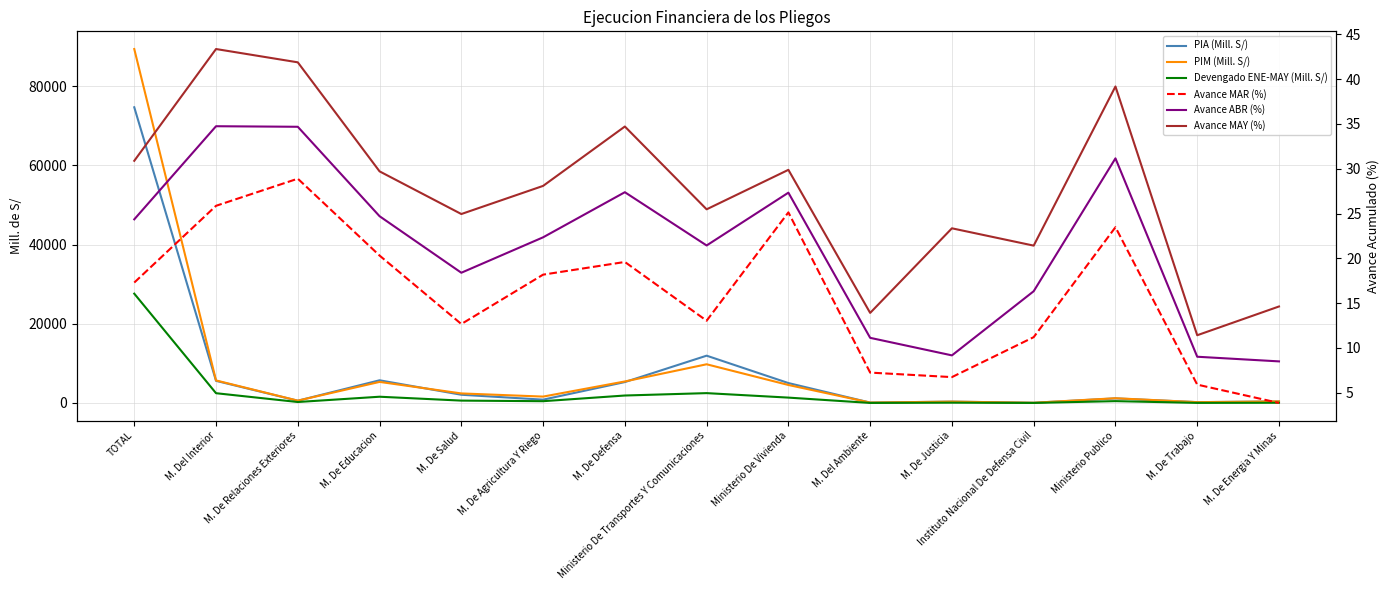

True or false: Avance ABR (%) and PIM (Mill. S/) intersect in this chart.

False